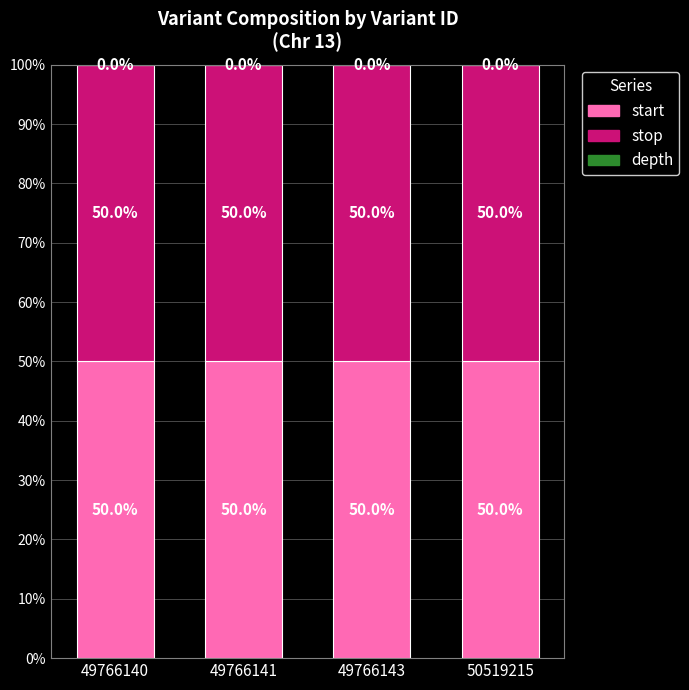

How many distinct data groups are displayed?

3